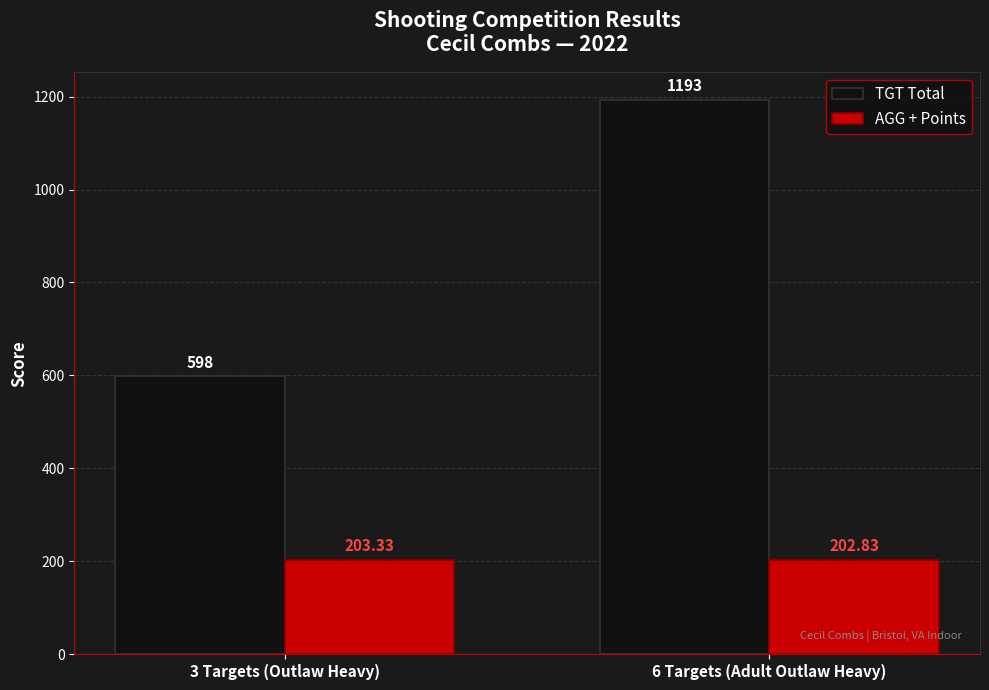

What is the value of the TGT Total bar at the 2nd from the left?

1193.0